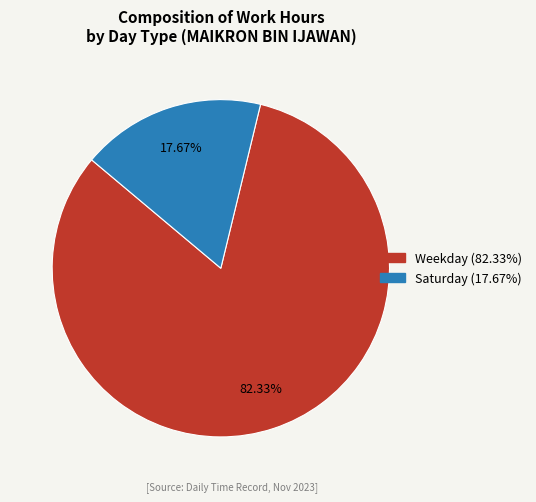

Does any single category account for the majority?

Yes